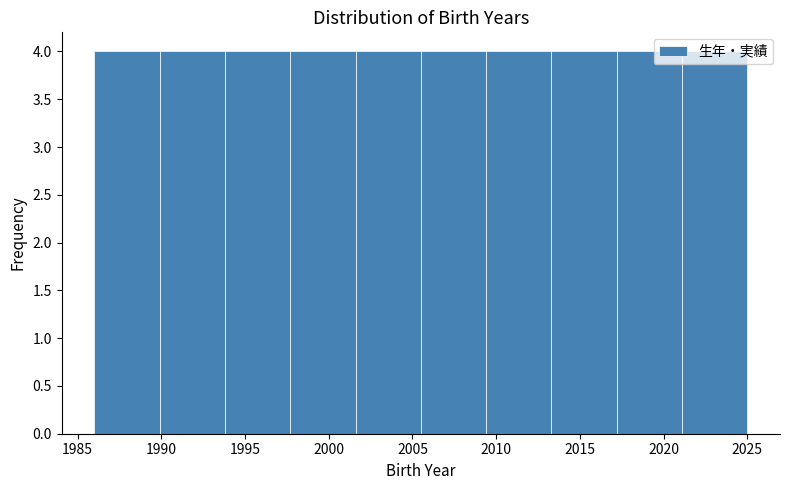

Reading left to right, list every bar in this chart as the range it spans on the x-axis followed by its height. Neither the bar edges nor the heights are printed on the chart, so give them approximately, as read against the axes.

1986.0 to 1989.9: 4
1989.9 to 1993.8: 4
1993.8 to 1997.7: 4
1997.7 to 2001.6: 4
2001.6 to 2005.5: 4
2005.5 to 2009.4: 4
2009.4 to 2013.3: 4
2013.3 to 2017.2: 4
2017.2 to 2021.1: 4
2021.1 to 2025.0: 4